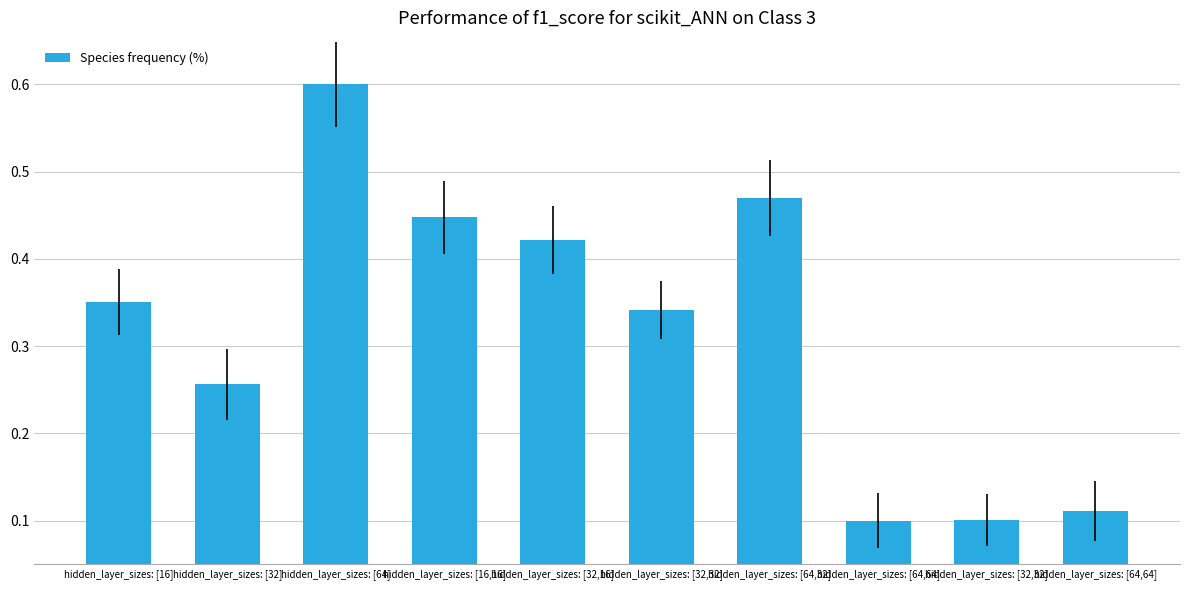

Does the chart contain any negative values?

No